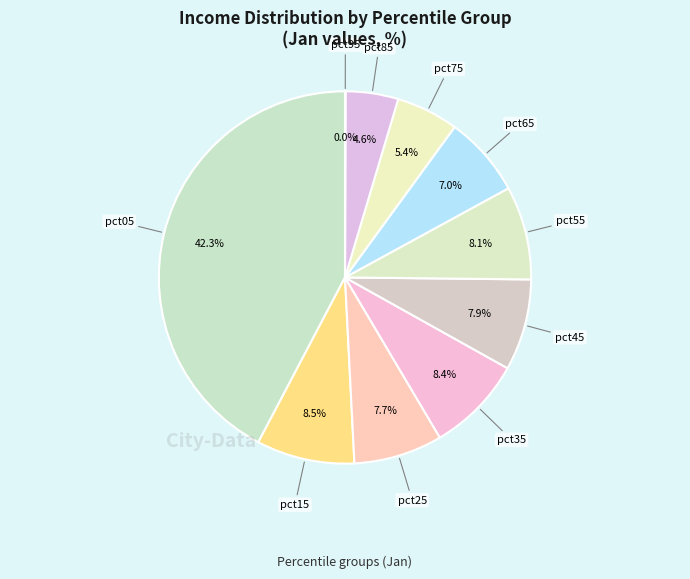

True or false: pct65 accounts for 7% of the total.

True